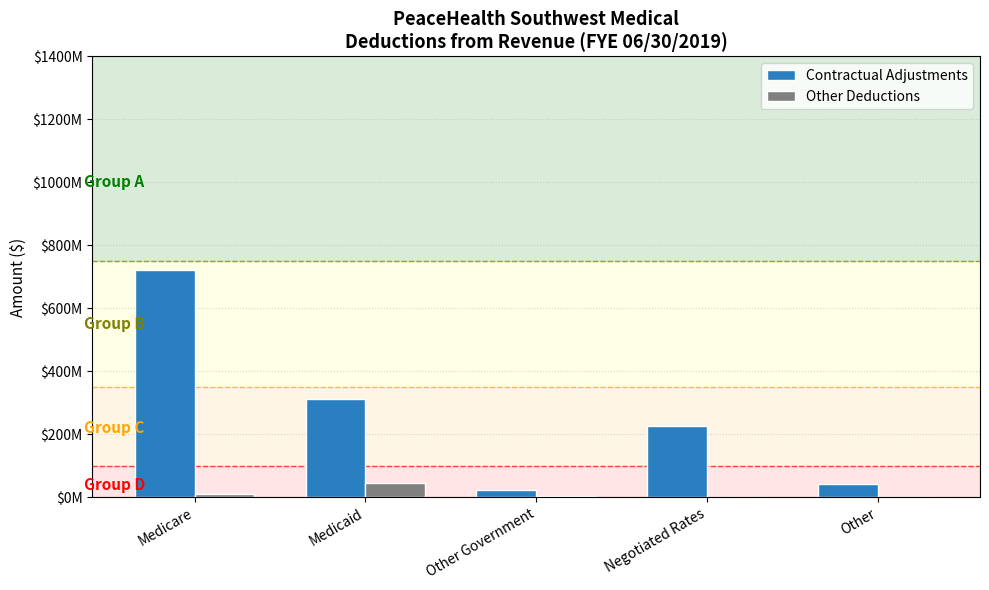

Are the bars horizontal?

No